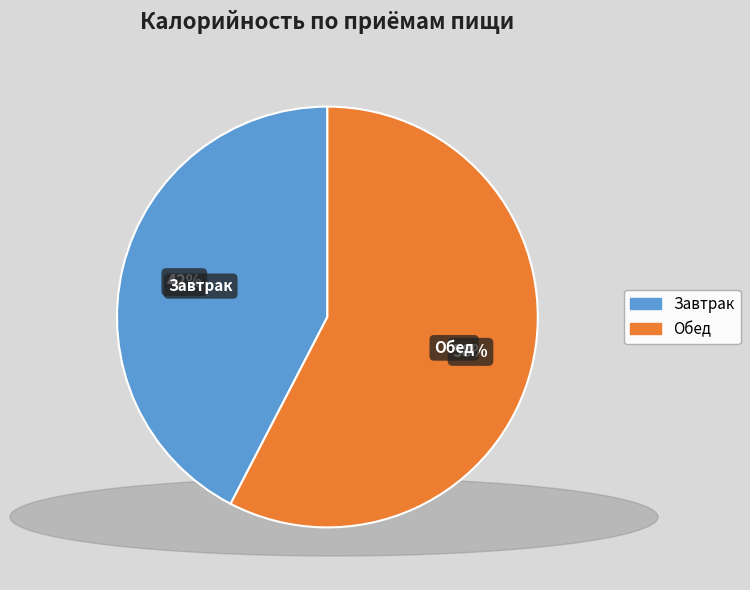

To the nearest percent, what percentage of the pie is Завтрак?

42%